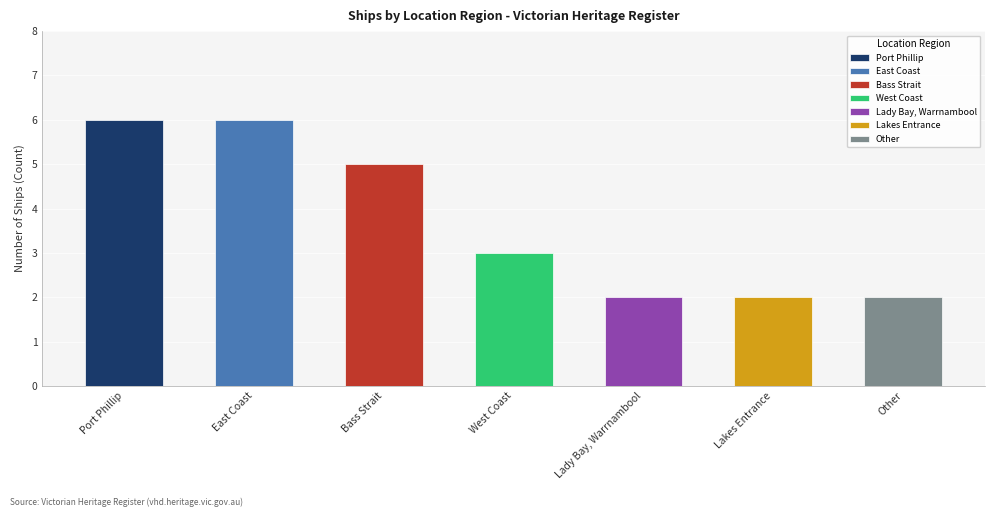

Which label corresponds to the smallest value in the chart?

Lady Bay, Warrnambool